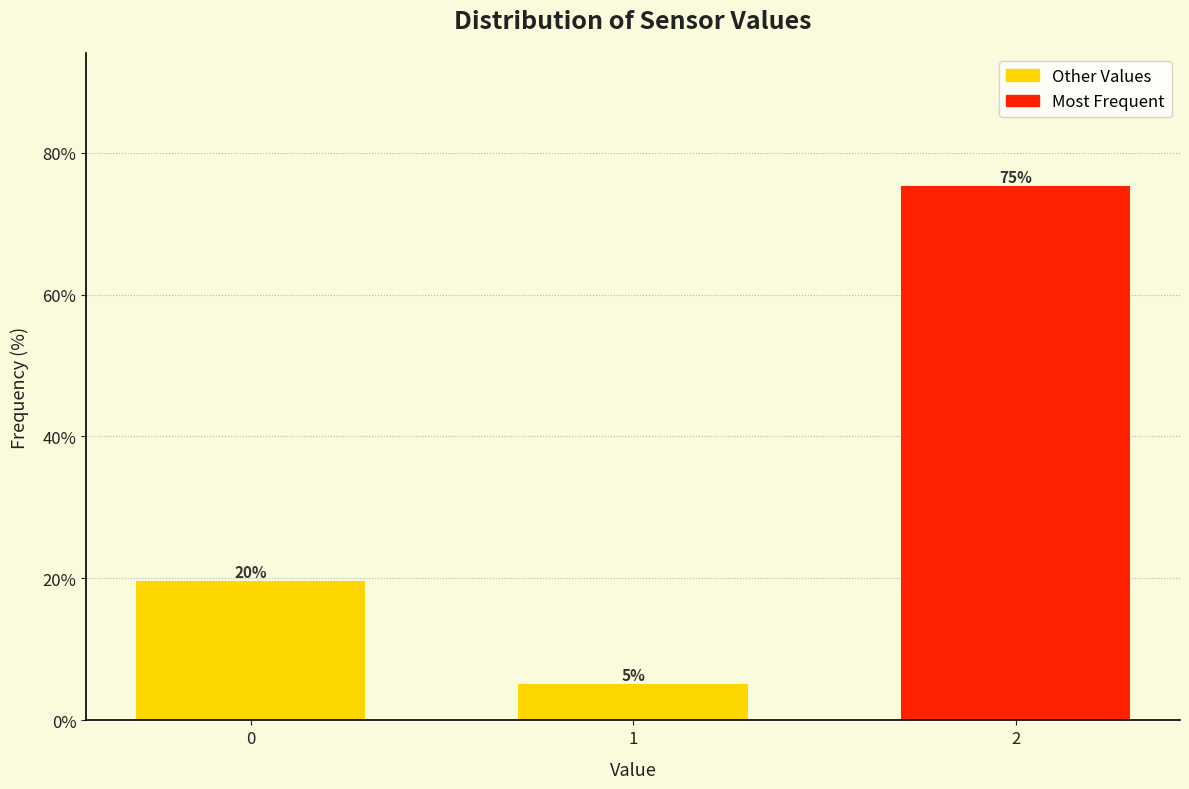

Does the chart contain any negative values?

No